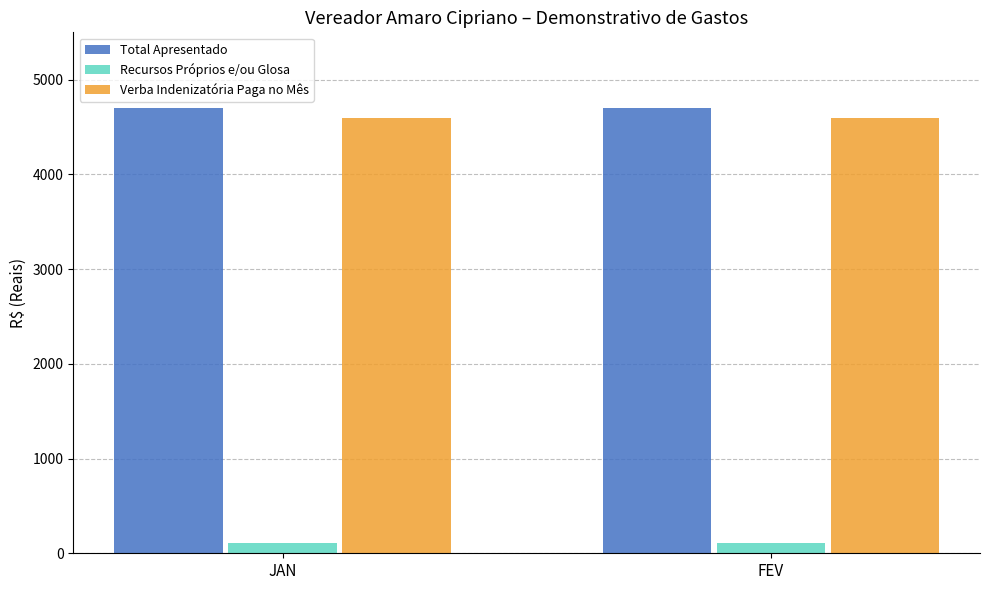

What is the label of the 1st bar from the right?

FEV